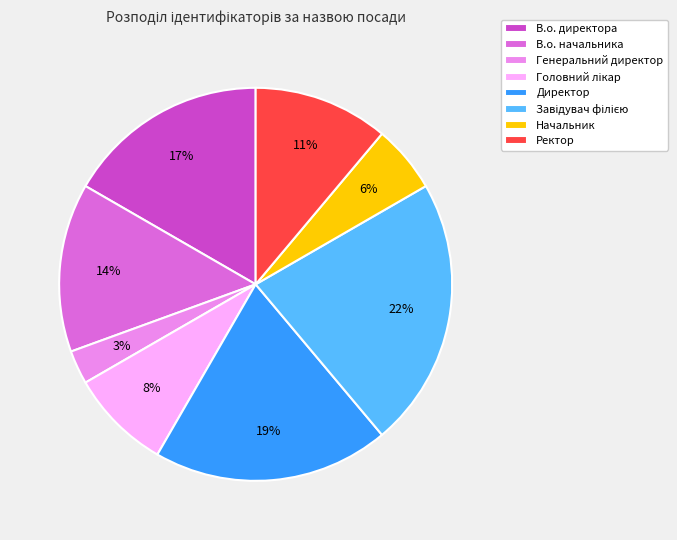

Is there any slice that represents more than half of the pie?

No